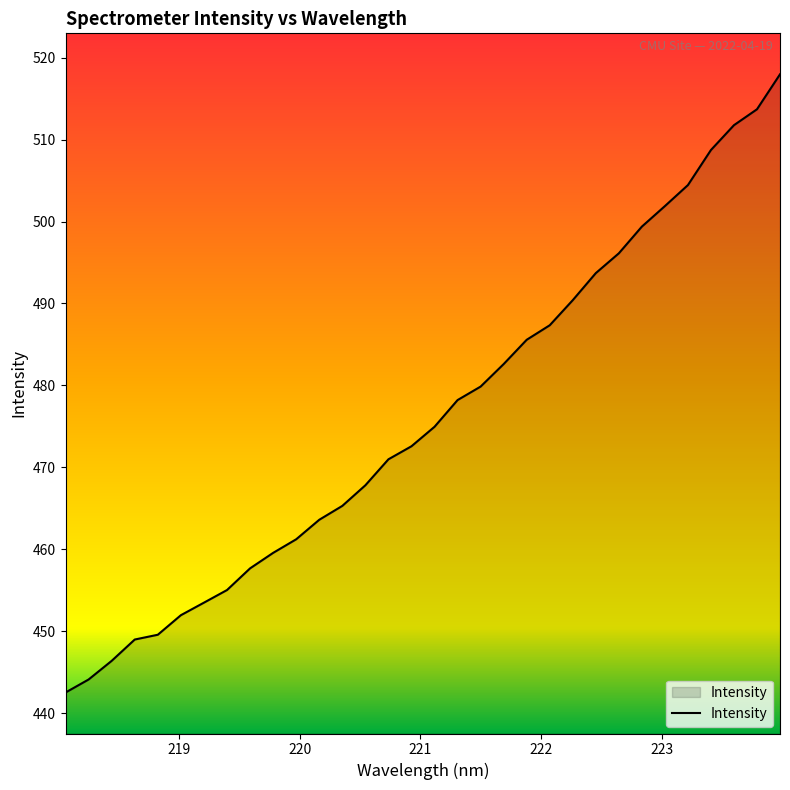

What is the difference between the maximum and minimum values?

75.4